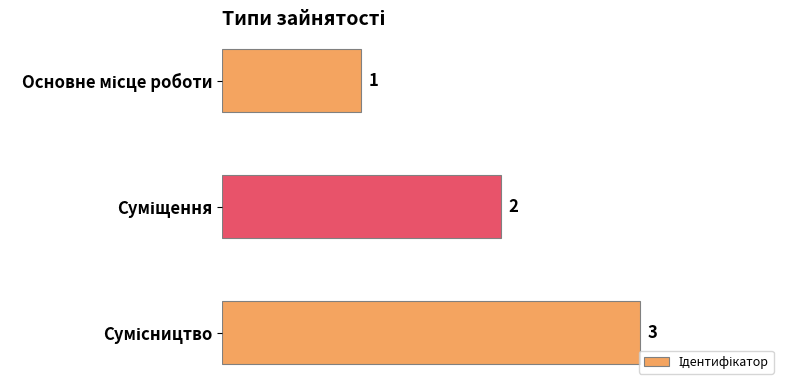

What is the smallest value displayed?

1